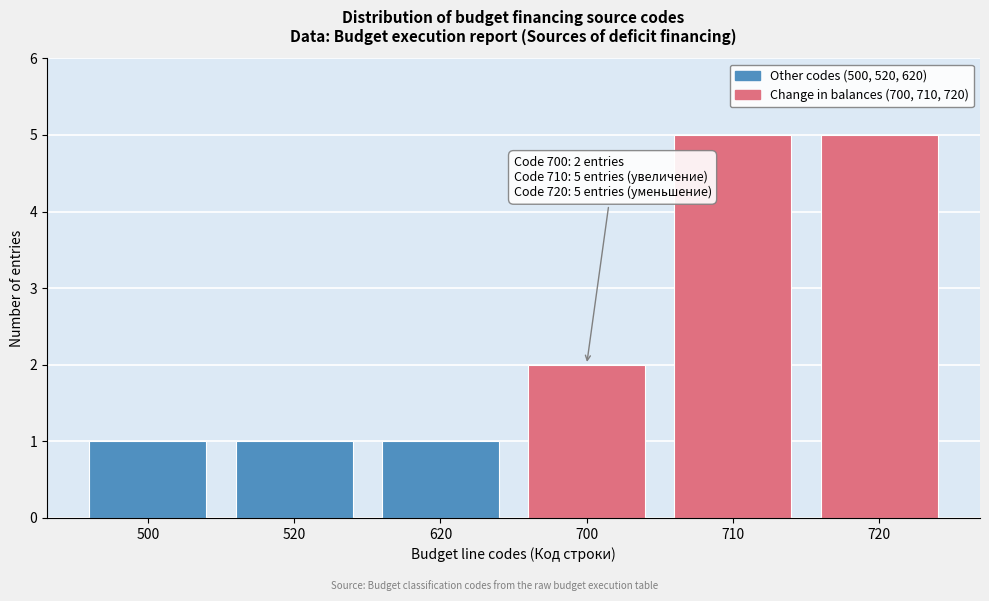

Reading left to right, extract all data points from this chart.

500=1	520=1	620=1	700=2	710=5	720=5